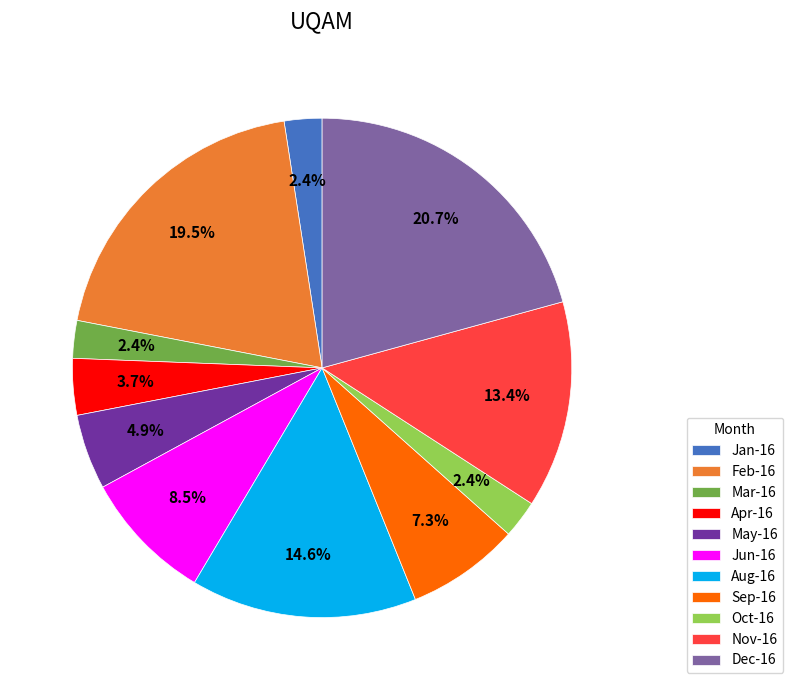

What is the ratio of the value at Mar-16 to the value at Jan-16?

1.0